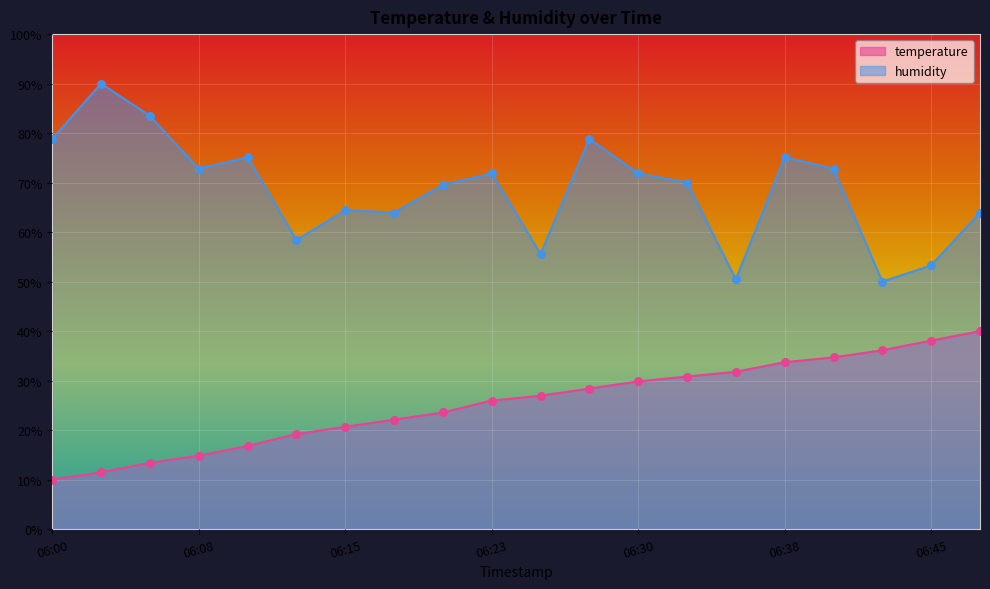

Which series contains the lowest Y value?

temperature